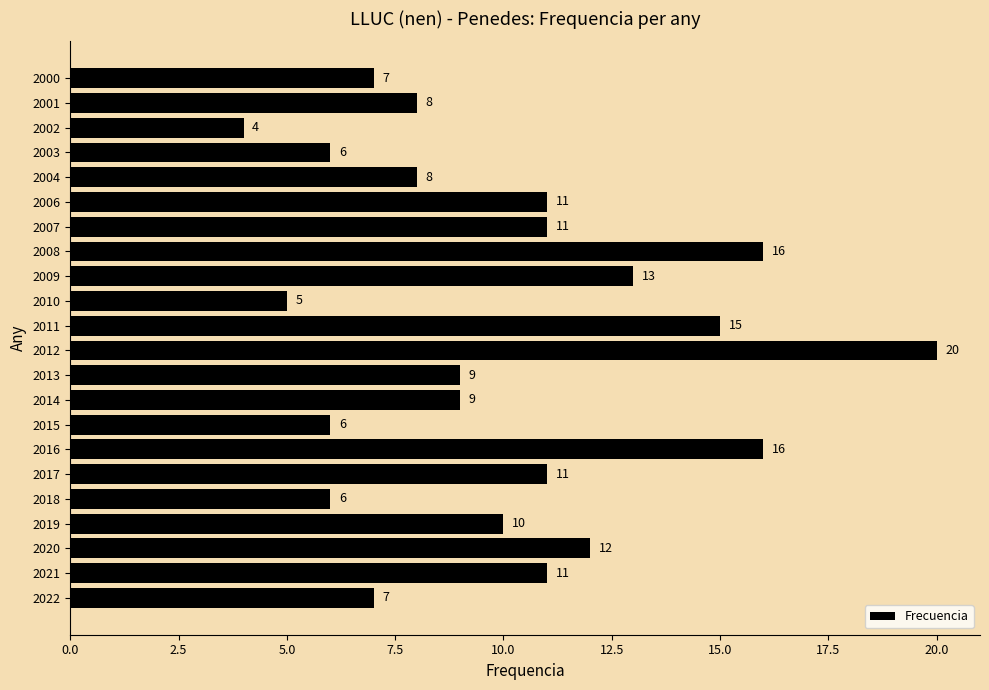

Is it true that the value at 2019 is 6?

False